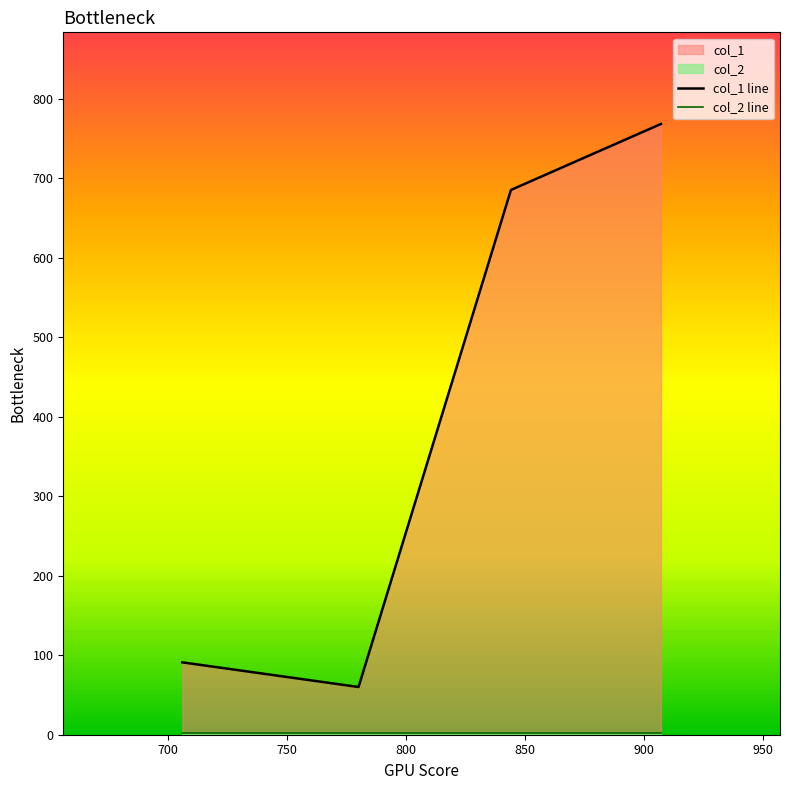

Reading right to left, extract all data points from this chart.

col_1 line: 768	685	60	91
col_2 line: 2	2	2	2